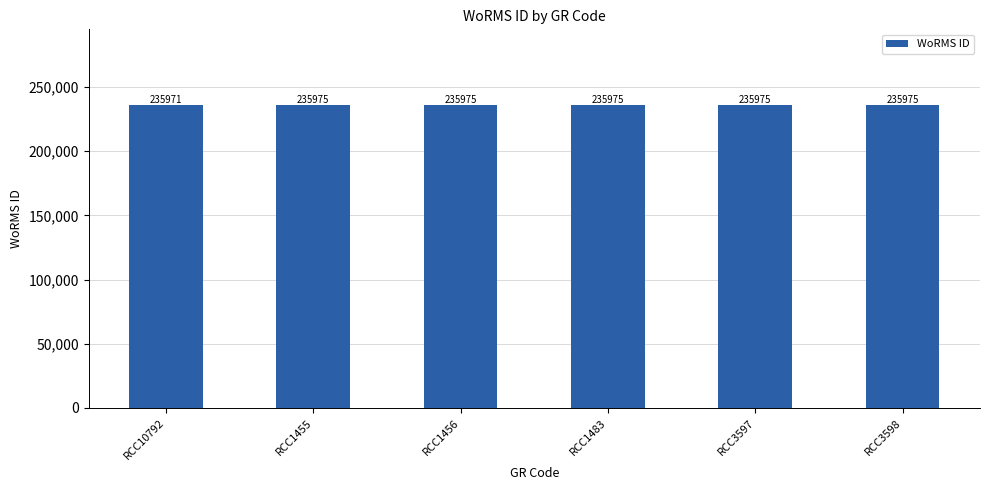

Reading left to right, list all the values displayed in this chart.

235971	235975	235975	235975	235975	235975